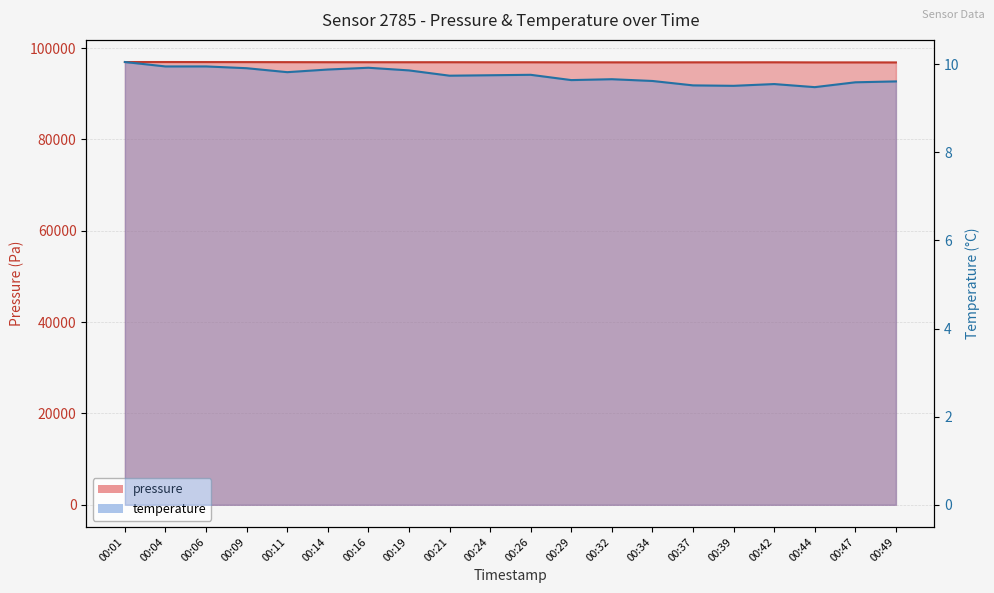

Reading left to right, transcribe all the data shown in this chart.

pressure line: 96957.6	96960.6	96952.2	96946.8	96935.3	96924.3	96922.1	96918.6	96921.1	96910.0	96910.7	96895.4	96893.4	96888.0	96895.3	96896.3	96904.3	96881.5	96882.5	96873.7
temperature line: 10.1	9.9	9.9	9.9	9.8	9.9	9.9	9.9	9.7	9.8	9.8	9.6	9.7	9.6	9.5	9.5	9.6	9.5	9.6	9.6